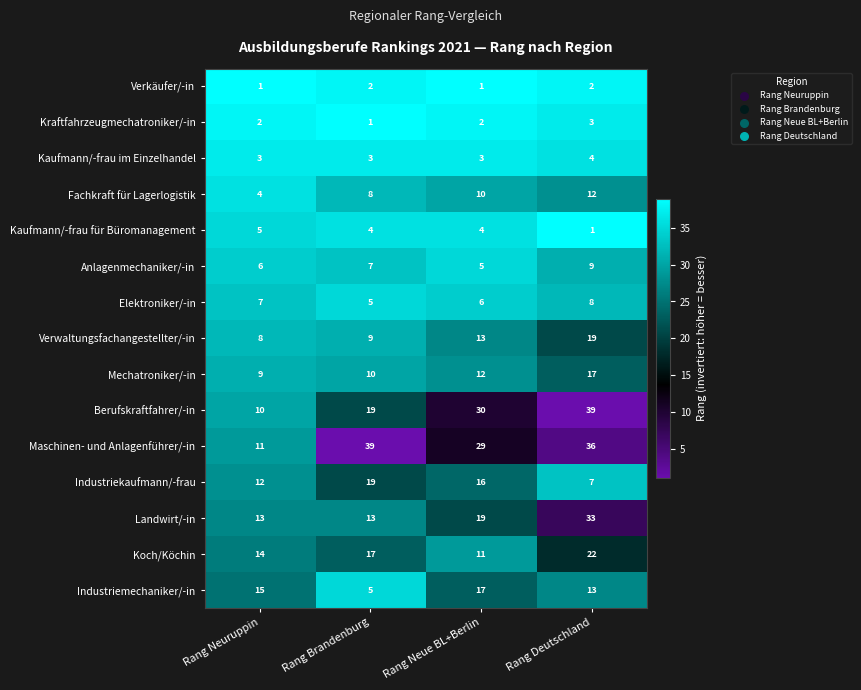

What is the maximum value shown in the chart?

39